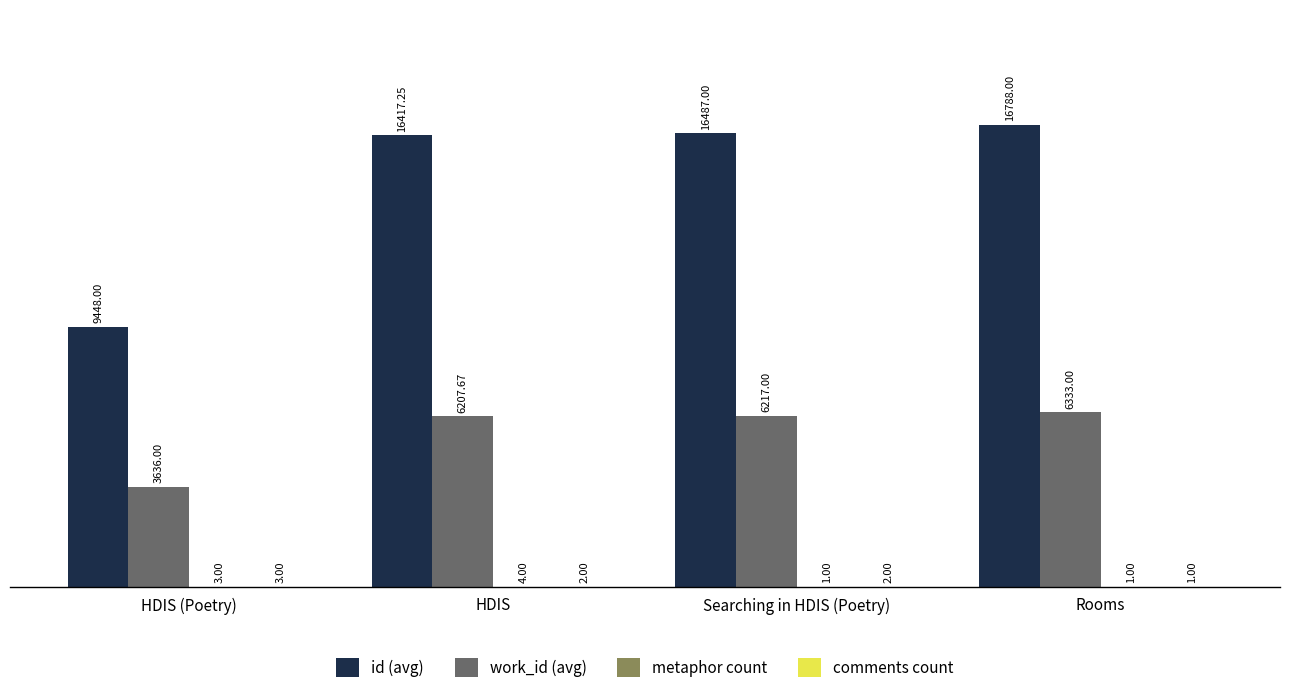

At which label is work_id (avg) closest to 4984?

HDIS